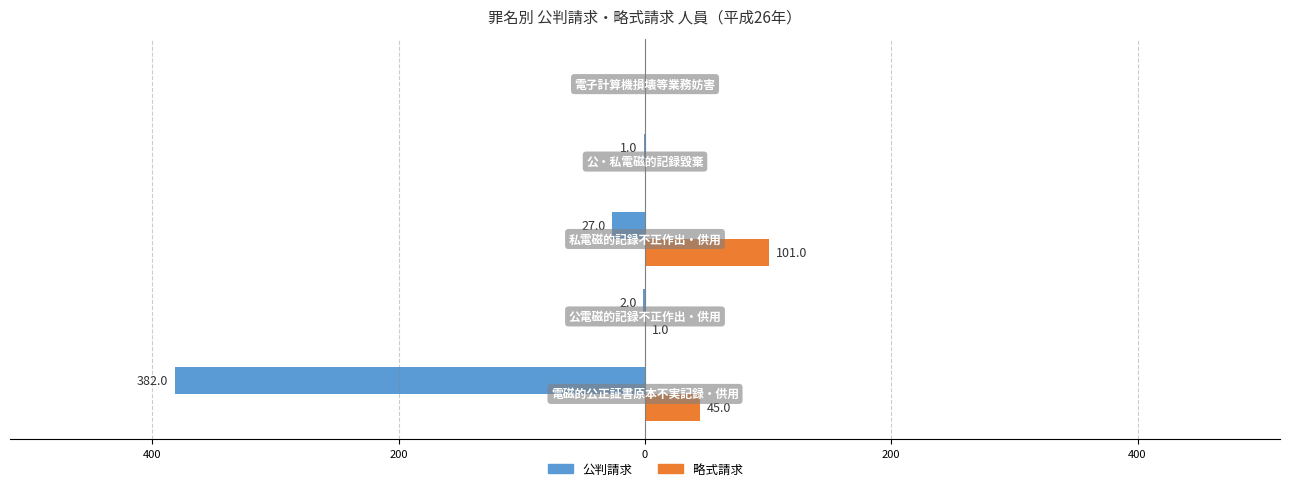

What is the minimum value shown in the chart?

-382